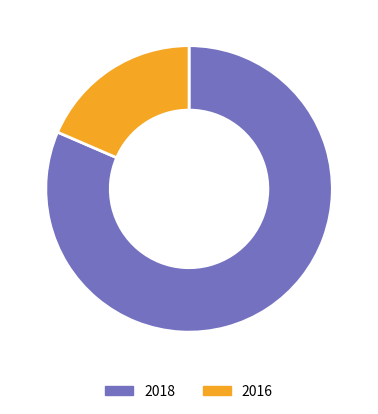

The 2018 slice represents 81% of the pie. True or false?

True